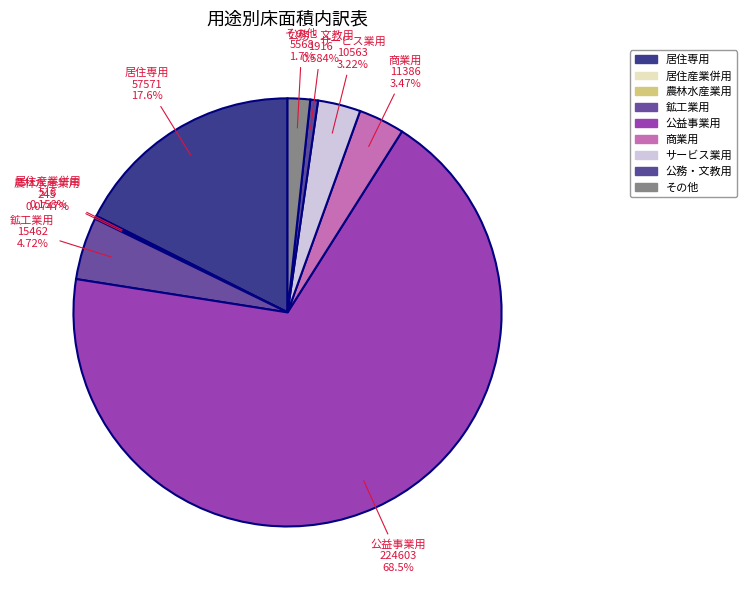

What percentage is NOT represented by サービス業用?

96.8%